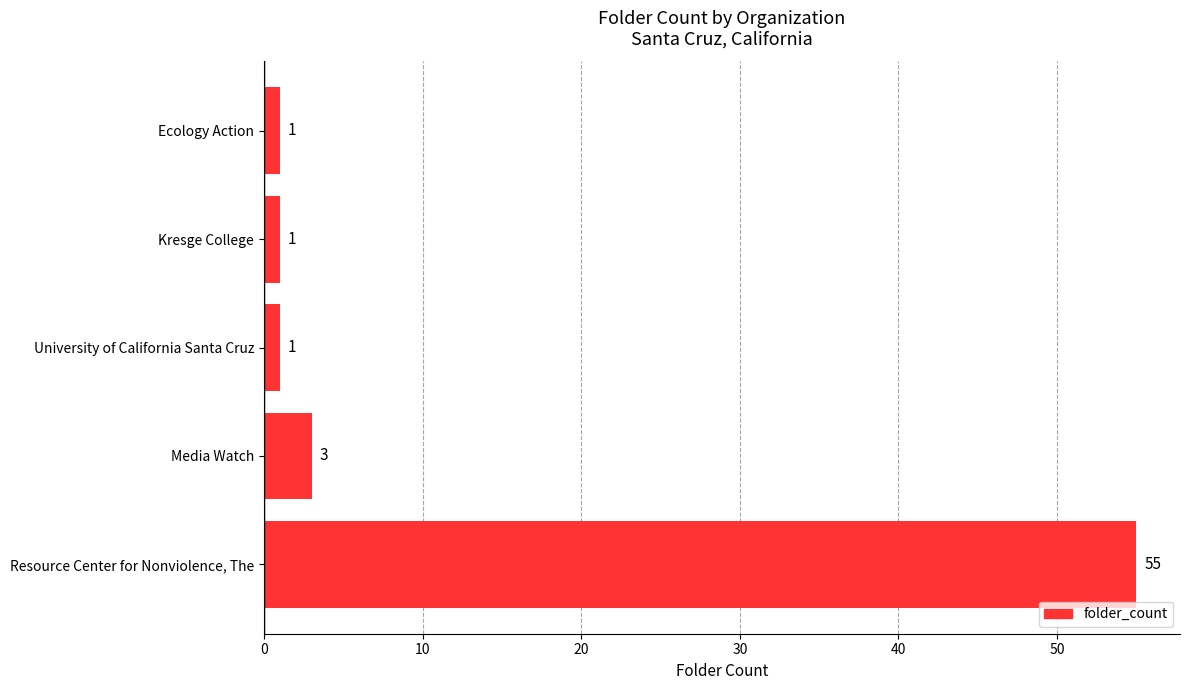

What is the sum of all values?

61